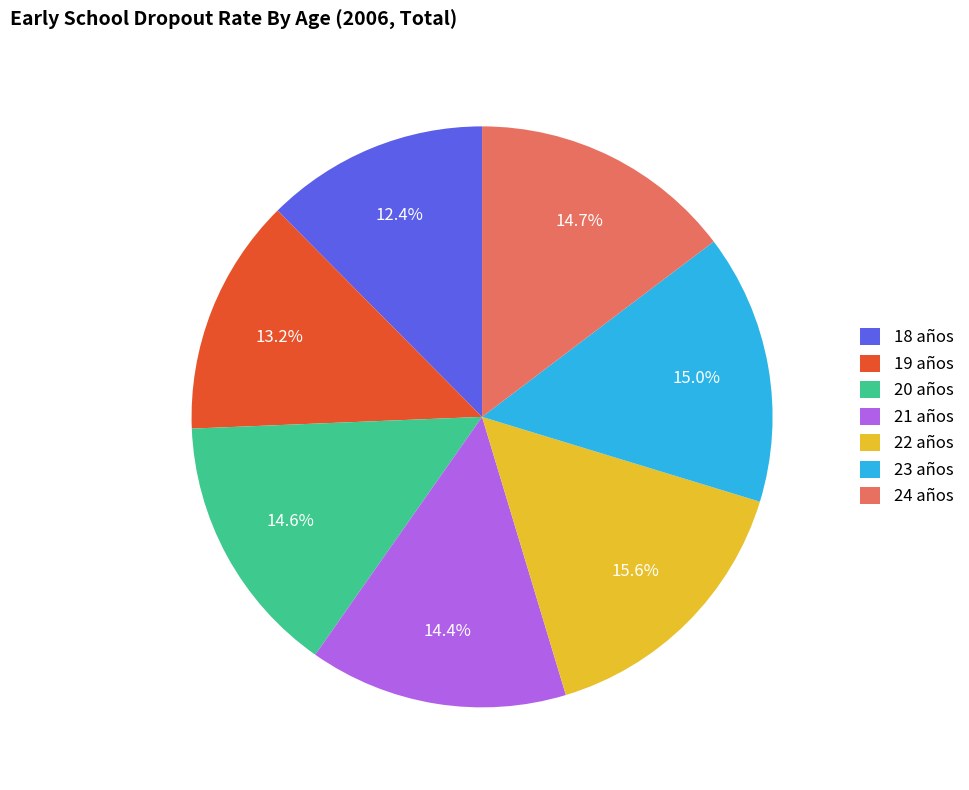

What percentage is NOT represented by 20 años?

85.4%